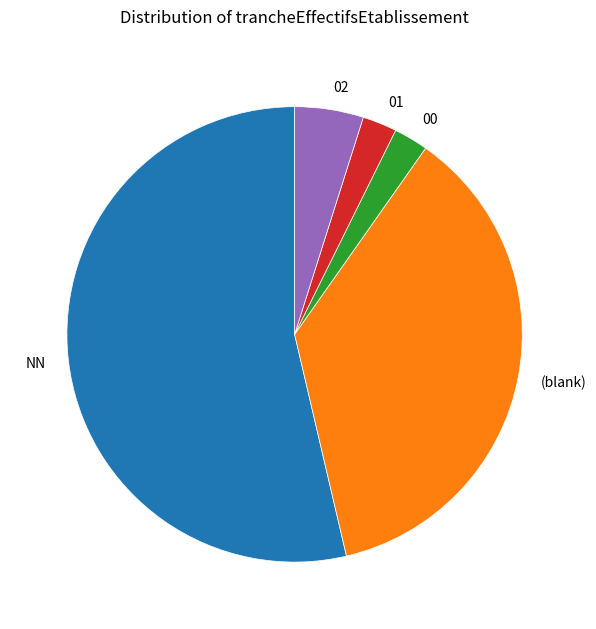

What is the majority slice?

NN